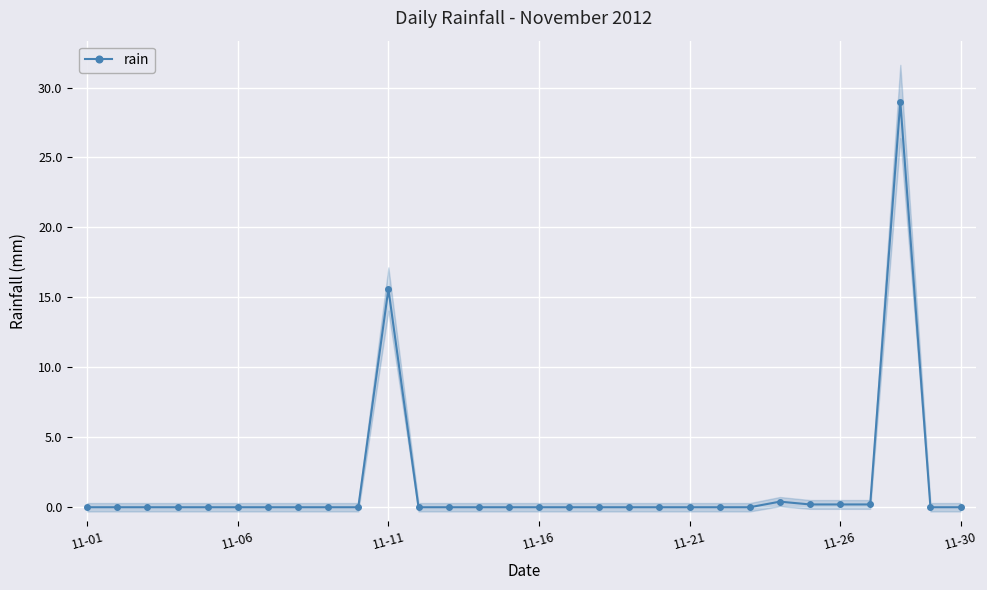

What is the maximum value for rain?

29.0